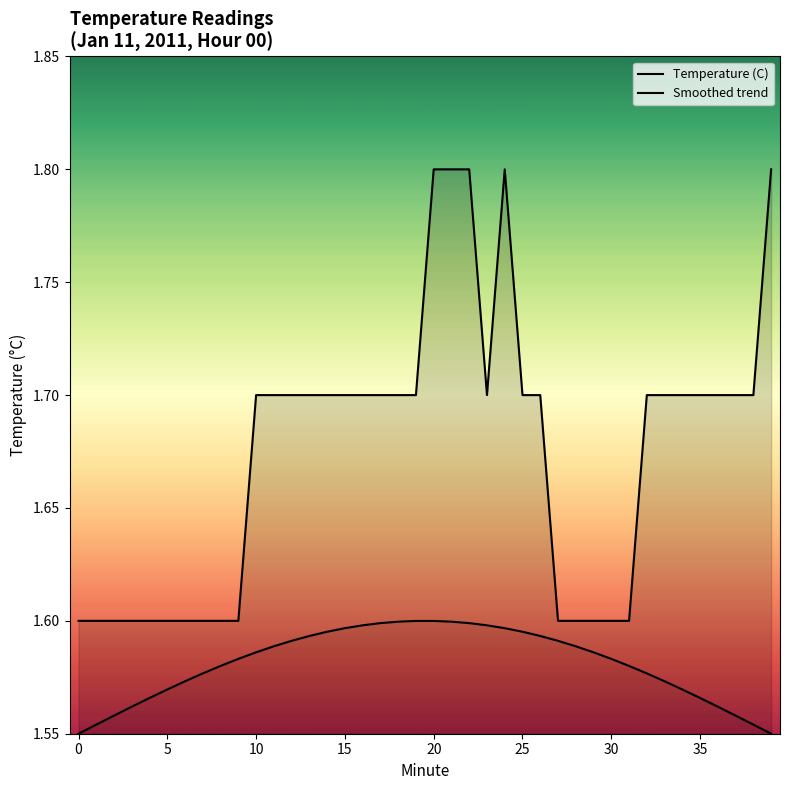

What is the approximate value of Smoothed trend at 36?

1.6